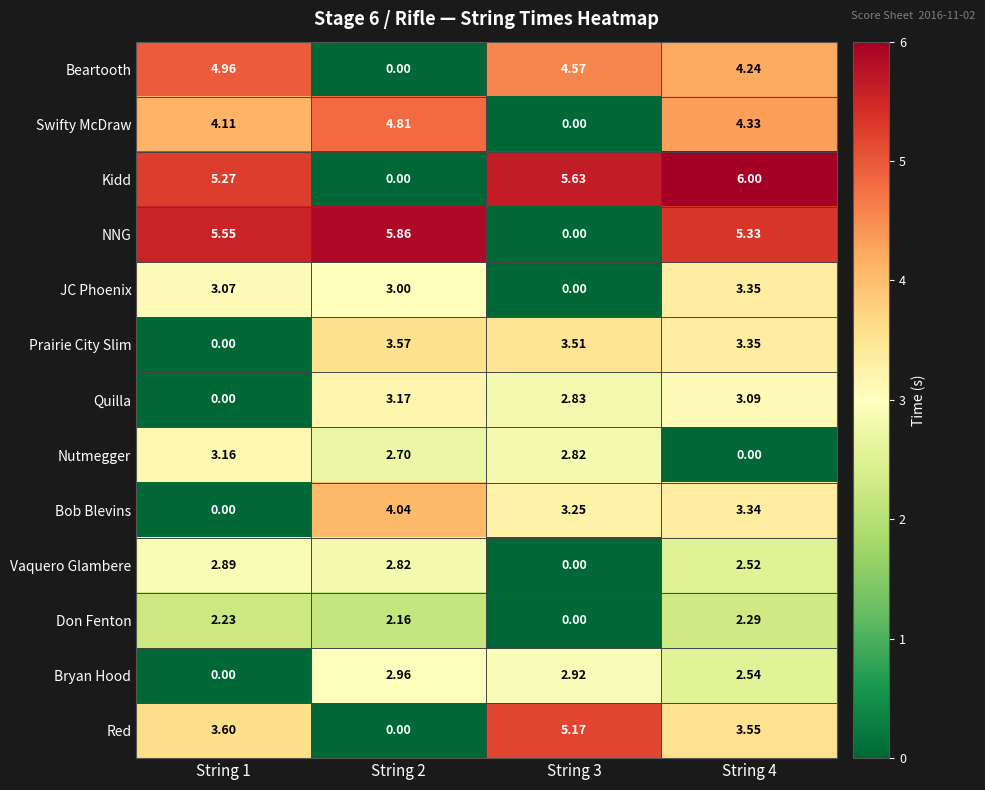

Which series has the largest total across all categories?

Kidd